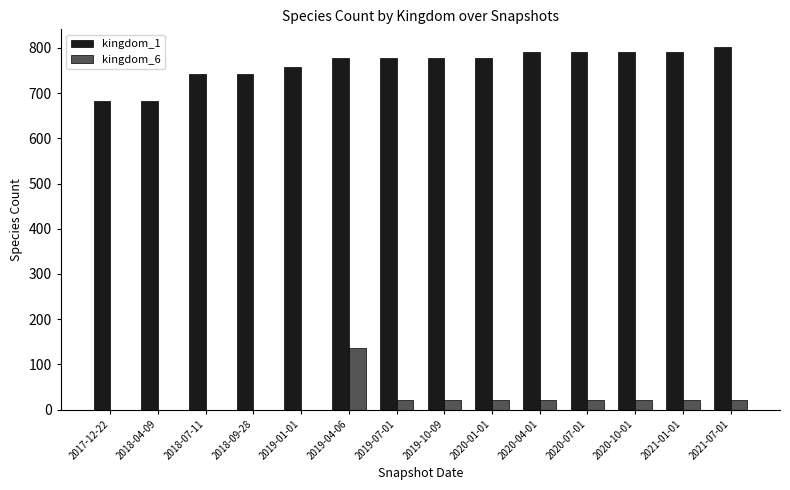

The value of kingdom_6 at 2019-07-01 is 22. True or false?

True